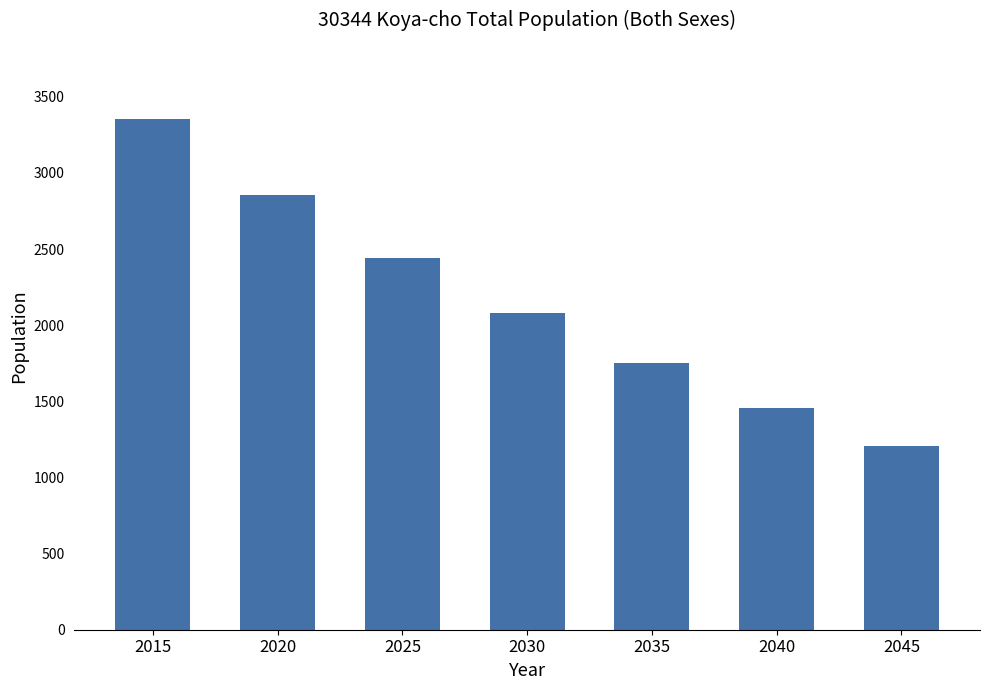

Where does the data first go above 2082?

2015